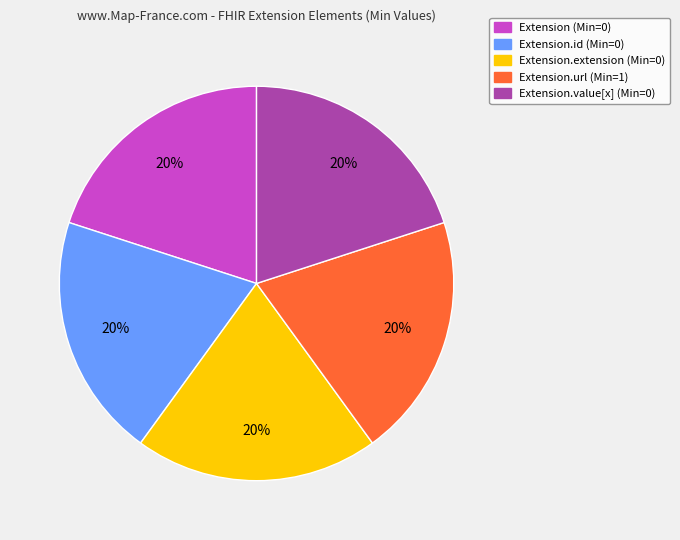

Is the sum of Extension.value[x] (Min=0) and Extension.url (Min=1) greater than half?

No